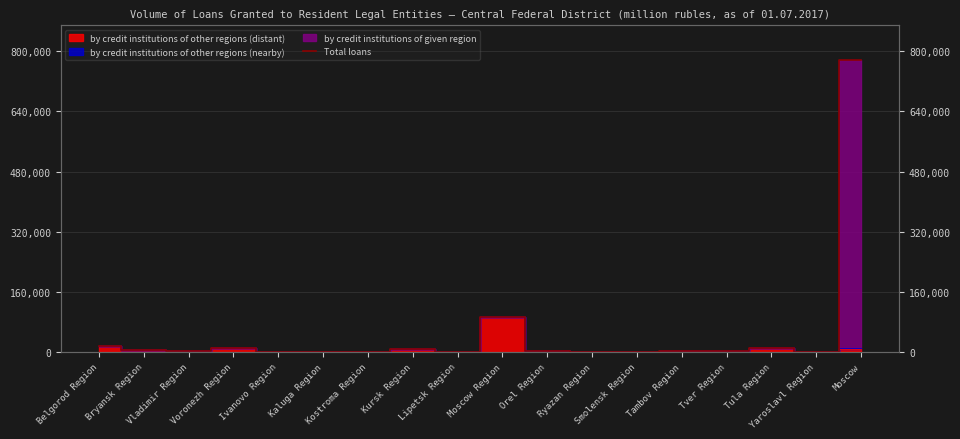

The value at Ryazan Region is 362. True or false?

True